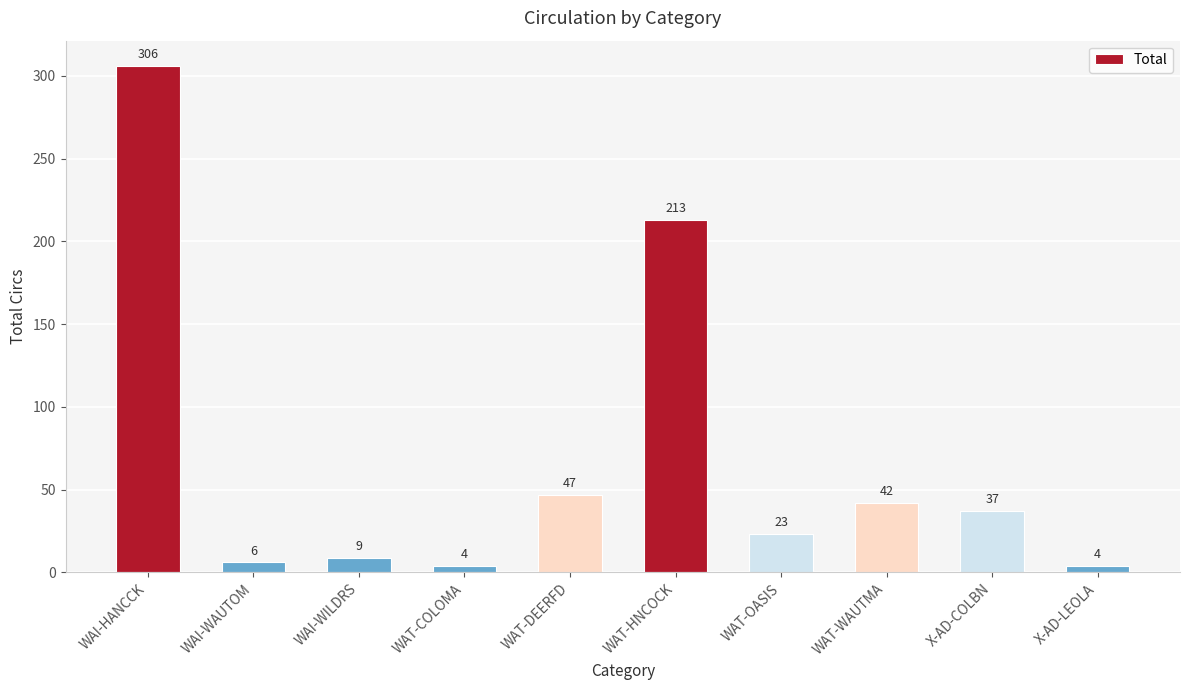

What is the ratio of the value at WAI-HANCCK to the value at WAI-WAUTOM?

51.0